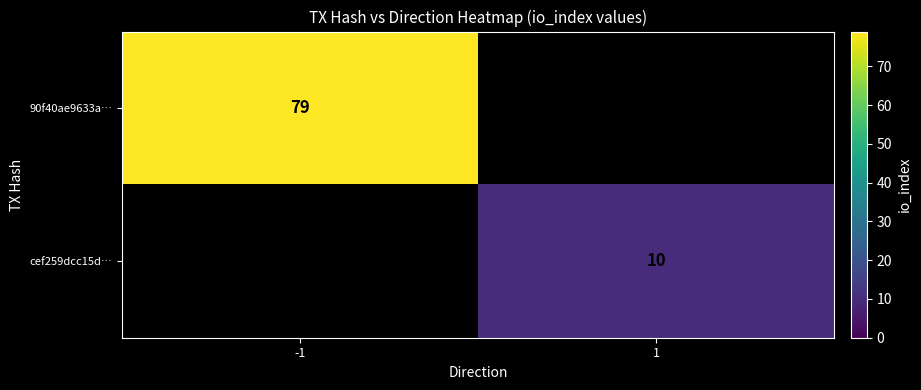

The value of 90f40ae9633a… at -1 is 129. True or false?

False